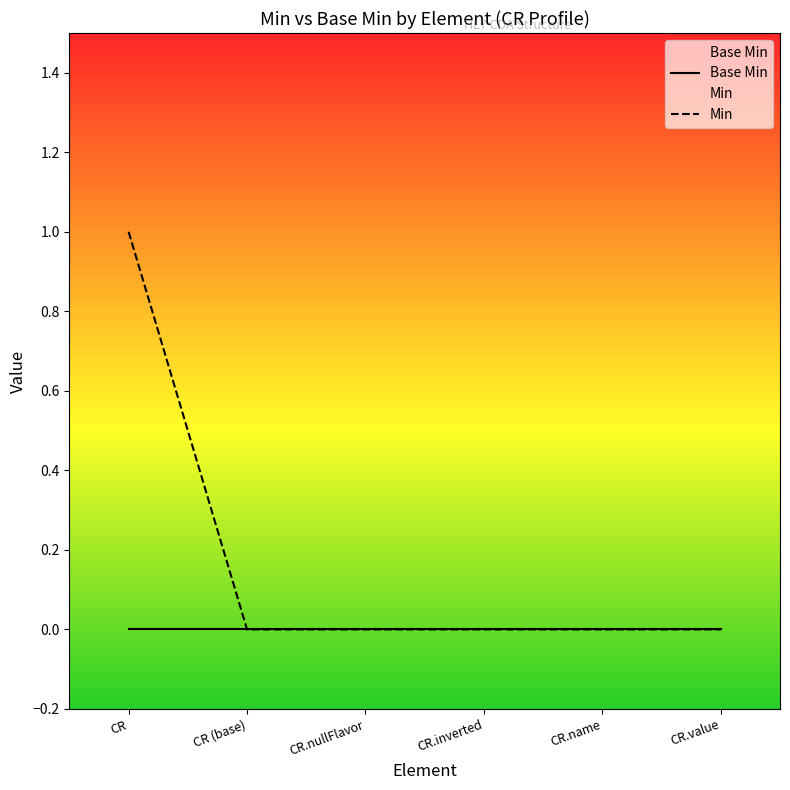

What is the difference between the maximum and minimum values in the Min series?

1